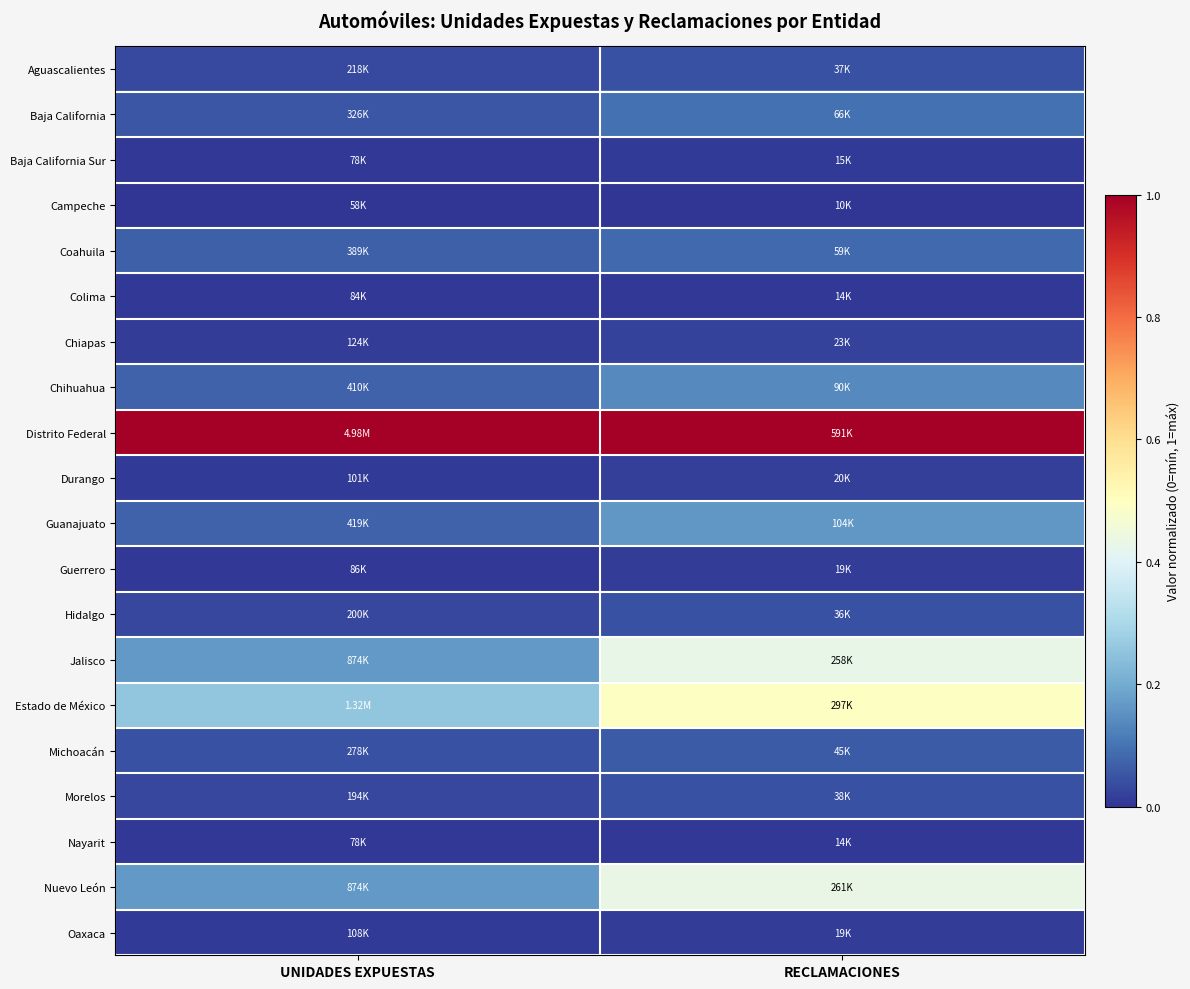

How many series are shown in this chart?

20